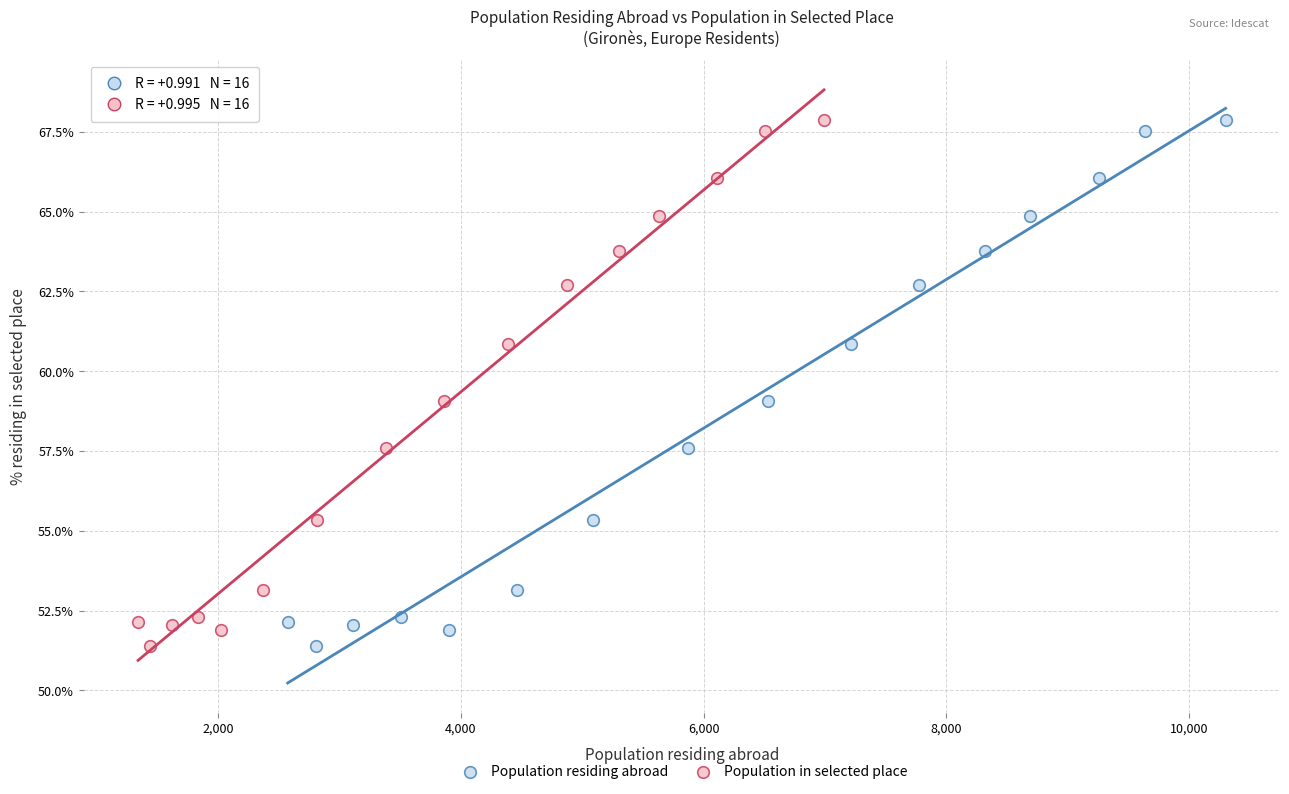

What are all the series names shown in the legend?

Population residing abroad, Population in selected place